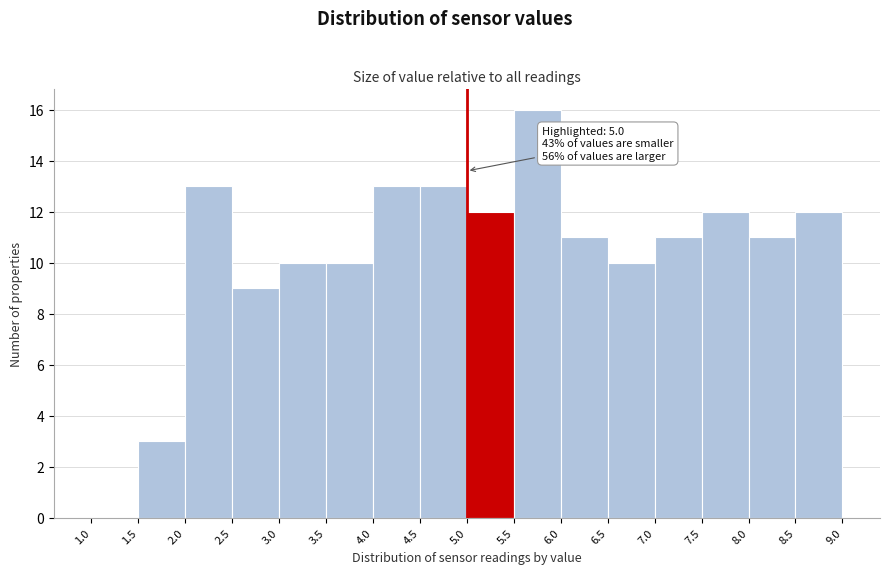

Over which range of the x-axis is the bar tallest?

5.5 to 6.0